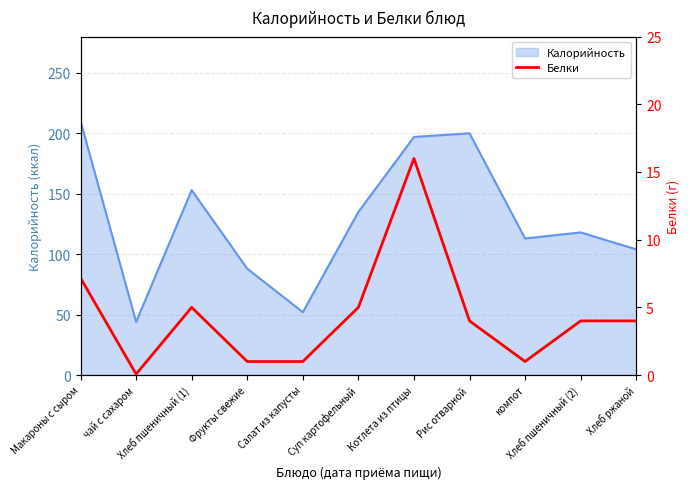

How many lines are shown in the chart?

1